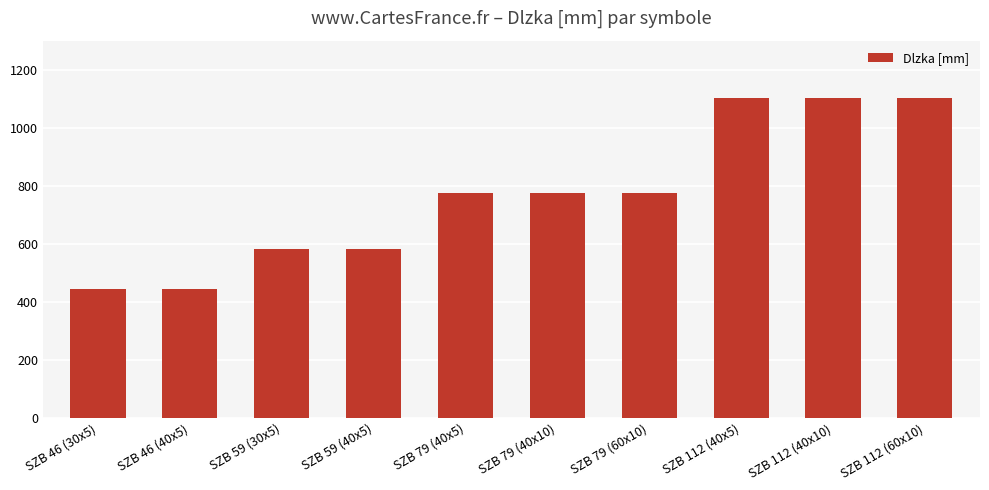

Reading left to right, list all the values displayed in this chart.

SZB 46 (30x5)=444	SZB 46 (40x5)=444	SZB 59 (30x5)=580	SZB 59 (40x5)=580	SZB 79 (40x5)=774	SZB 79 (40x10)=774	SZB 79 (60x10)=774	SZB 112 (40x5)=1104	SZB 112 (40x10)=1104	SZB 112 (60x10)=1104